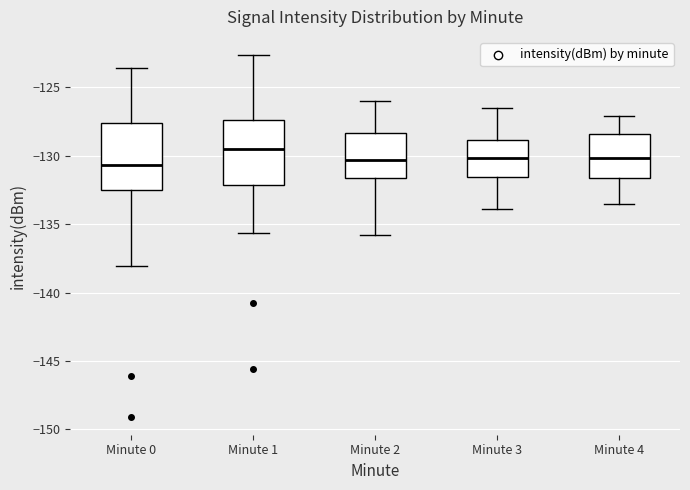

Reading left to right, transcribe this box plot: for each box, give where its median line is, the range the box spans, and where its two whiskers end, as read against the y-axis. The values are not printed on the chart, so give them approximately, as read against the axis.

Minute 0: median -130.5, box -132.5 to -127.5, whiskers -138.0 to -123.5
Minute 1: median -129.5, box -132.0 to -127.5, whiskers -135.5 to -122.5
Minute 2: median -130.5, box -131.5 to -128.5, whiskers -136.0 to -126.0
Minute 3: median -130.0, box -131.5 to -129.0, whiskers -134.0 to -126.5
Minute 4: median -130.0, box -131.5 to -128.5, whiskers -133.5 to -127.0